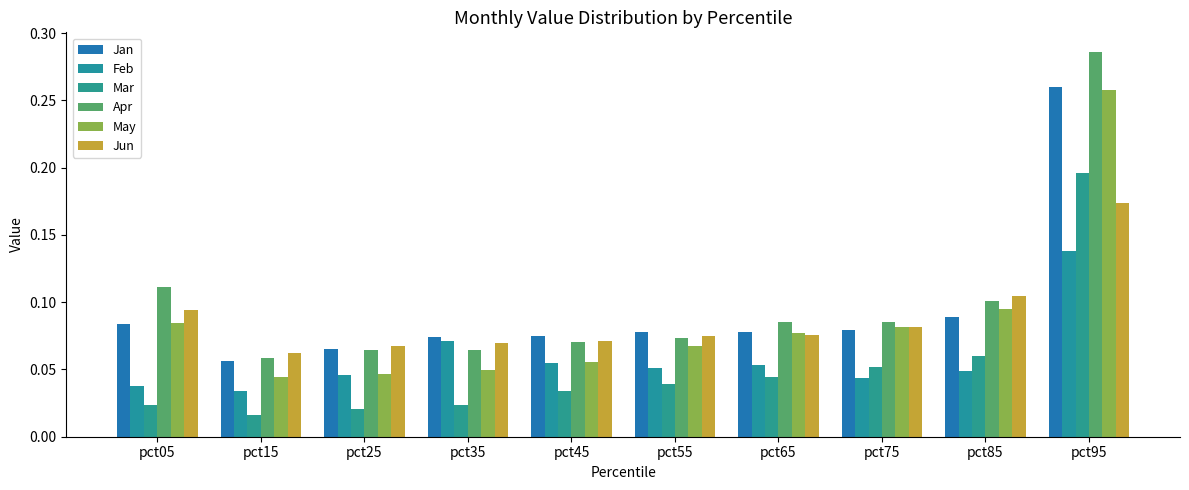

At which category does the chart reach its minimum across all series?

pct15